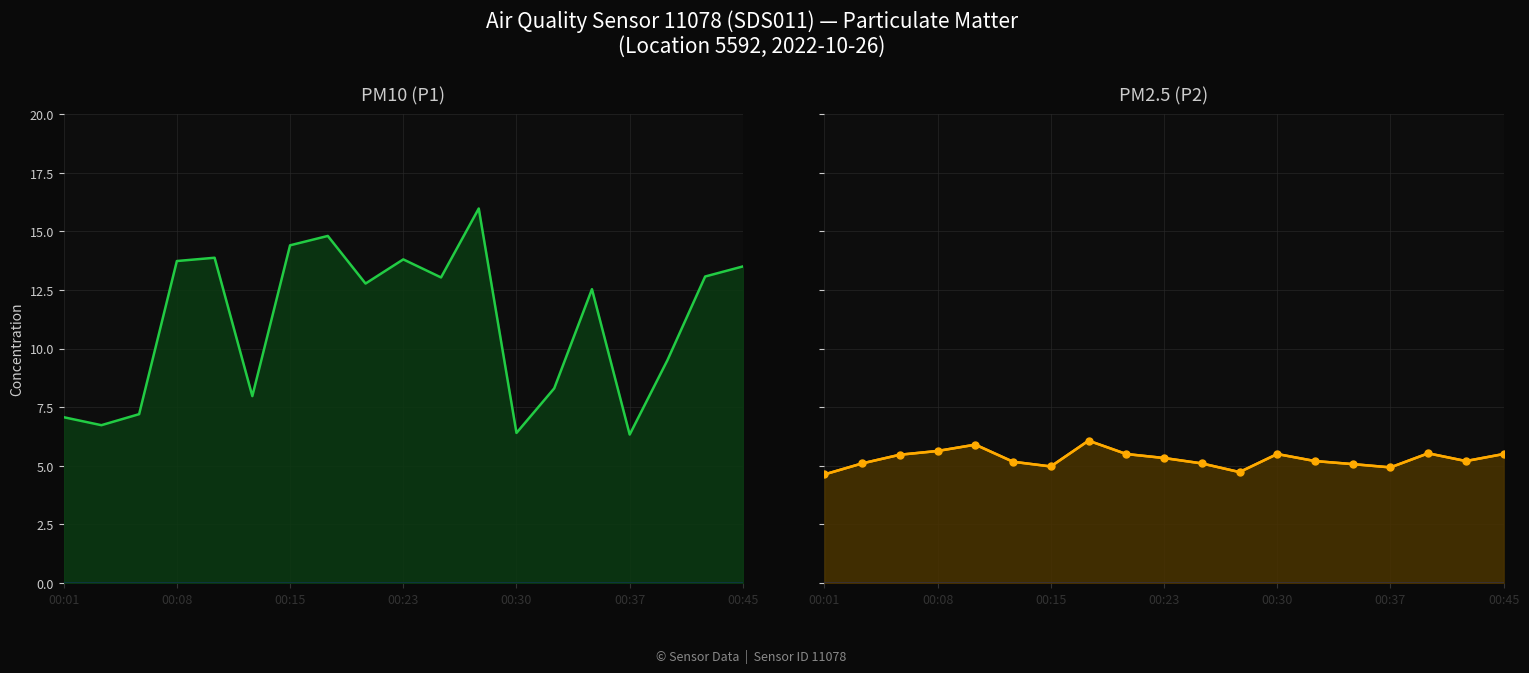

What value does the P2 series have at 13?

5.2